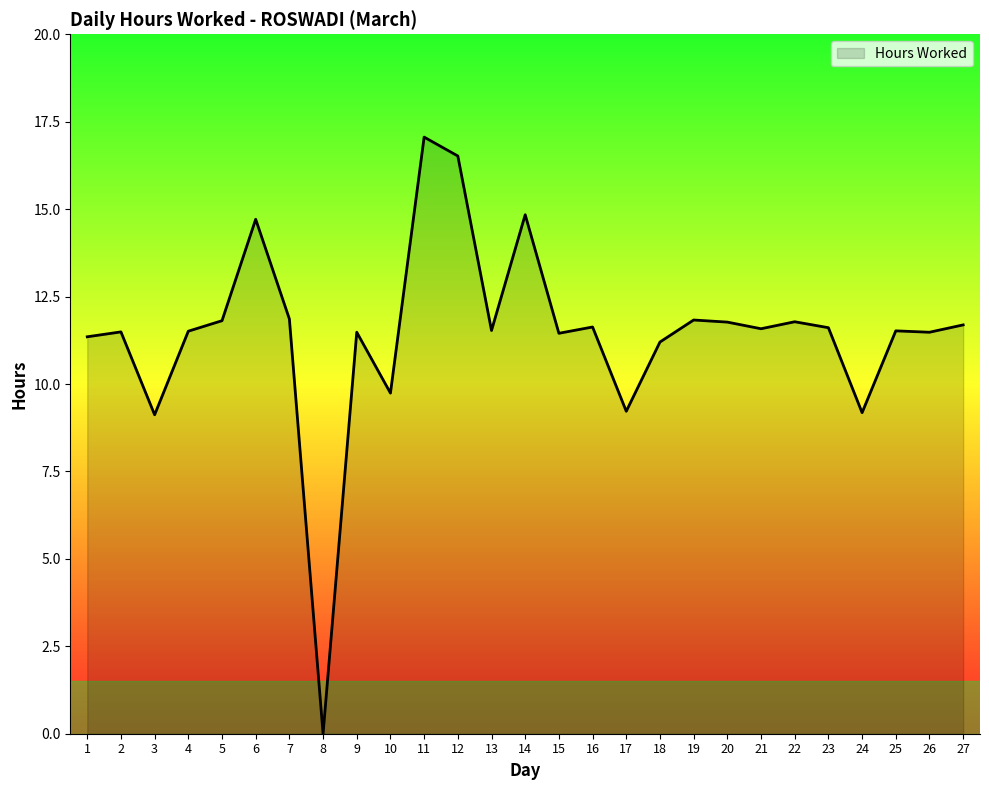

Is it true that the value at 14 is 14.8?

True